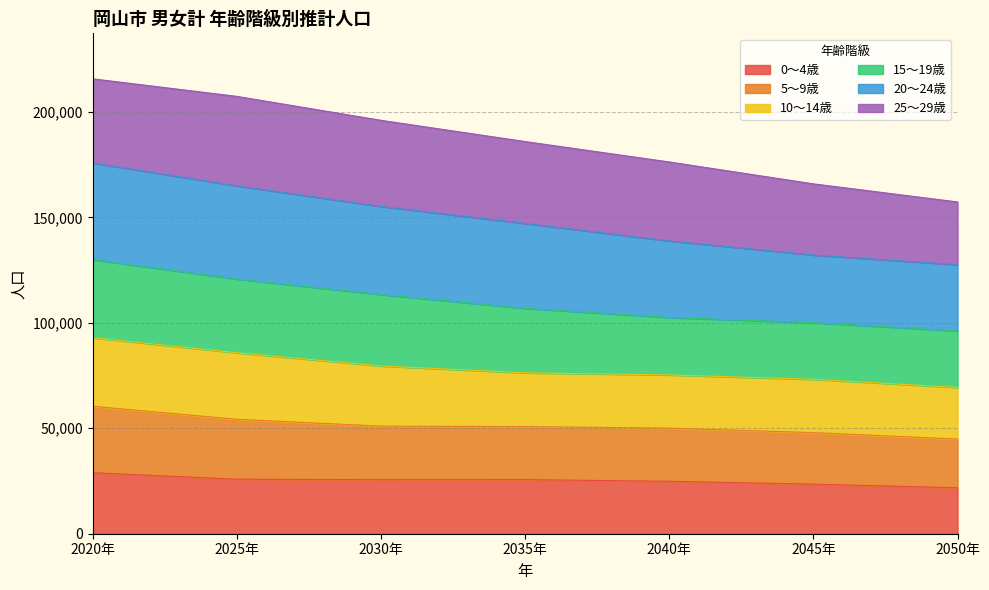

Where is the first local minimum for 0～4歳?

2030年